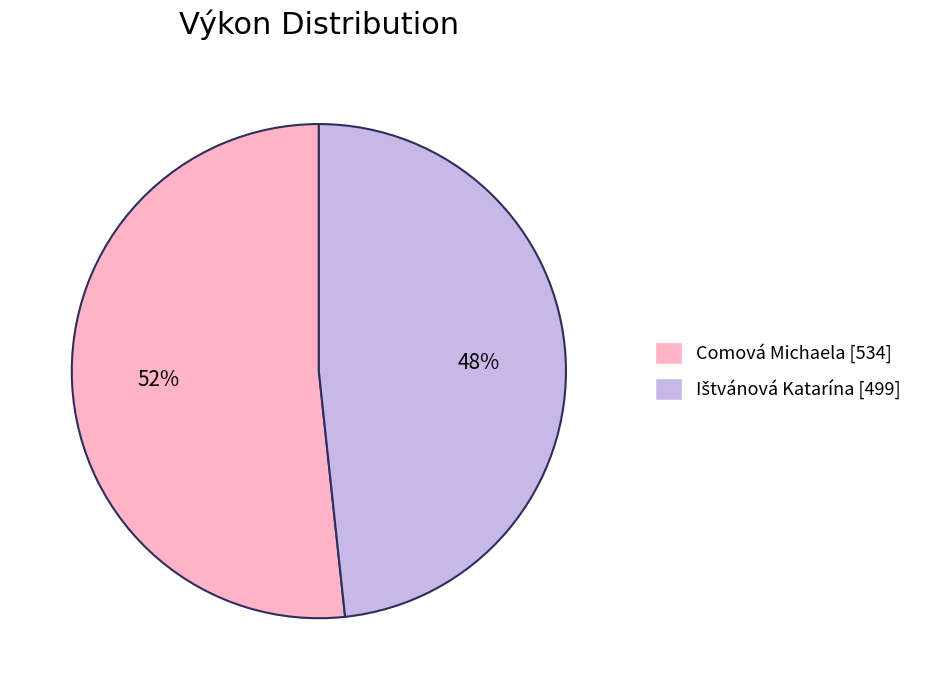

What percentage is the Comová Michaela slice, to the nearest percent?

52%